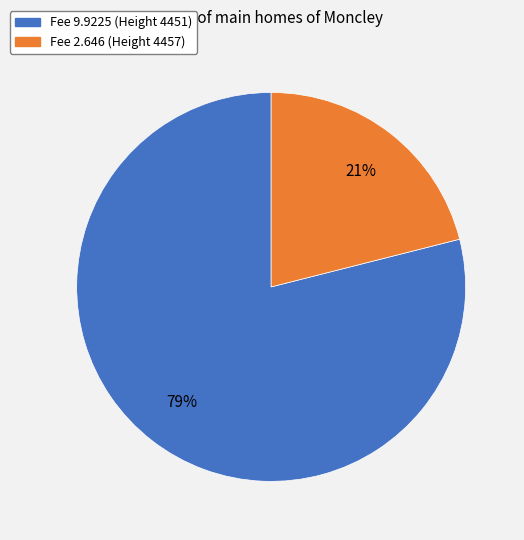

How many slices are in this pie chart?

2